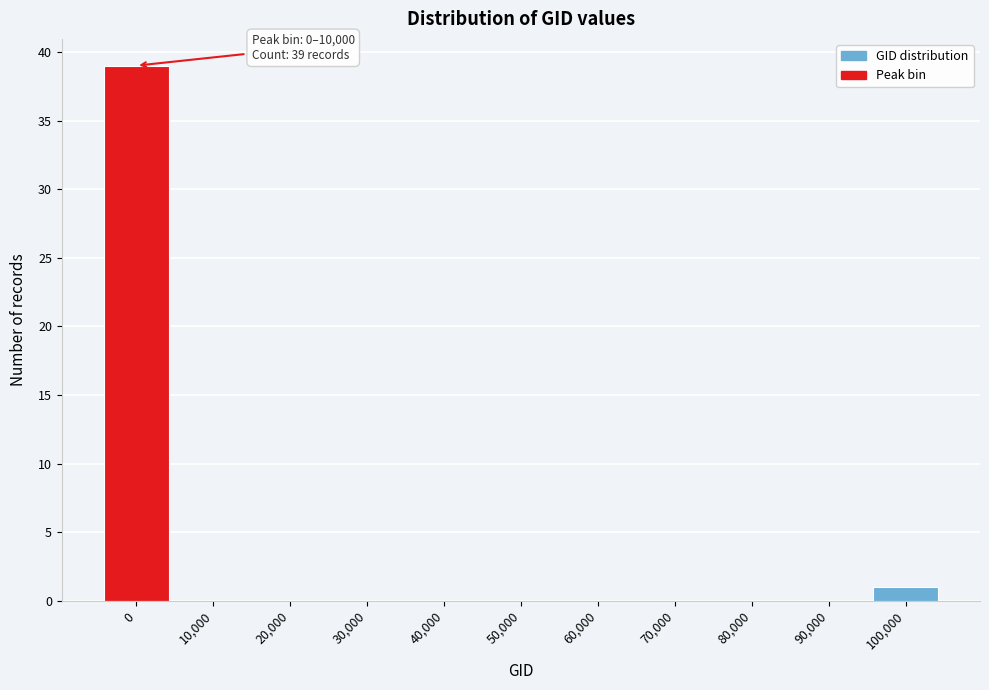

Reading right to left, list all the values displayed in this chart.

100,000=1	90,000=0	80,000=0	70,000=0	60,000=0	50,000=0	40,000=0	30,000=0	20,000=0	10,000=0	0=39